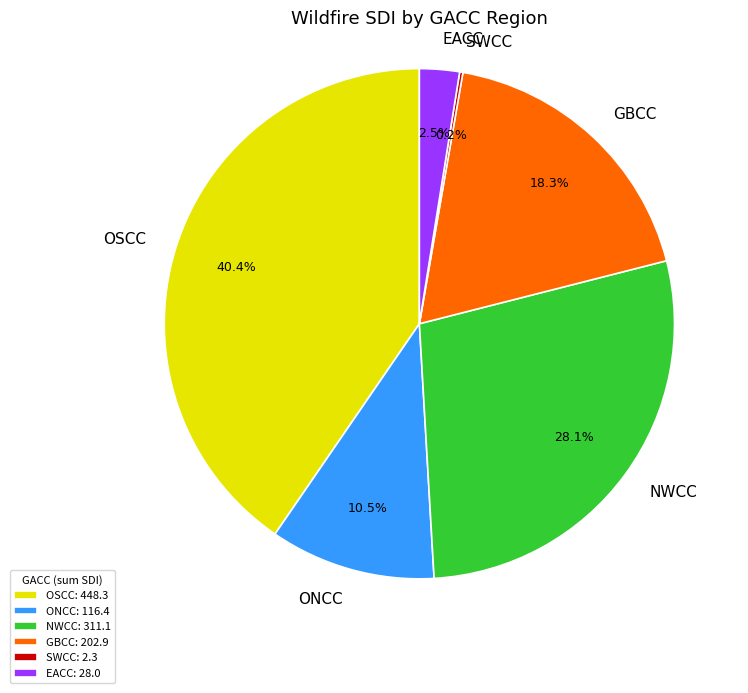

How much of the chart is everything except ONCC?

89.5%